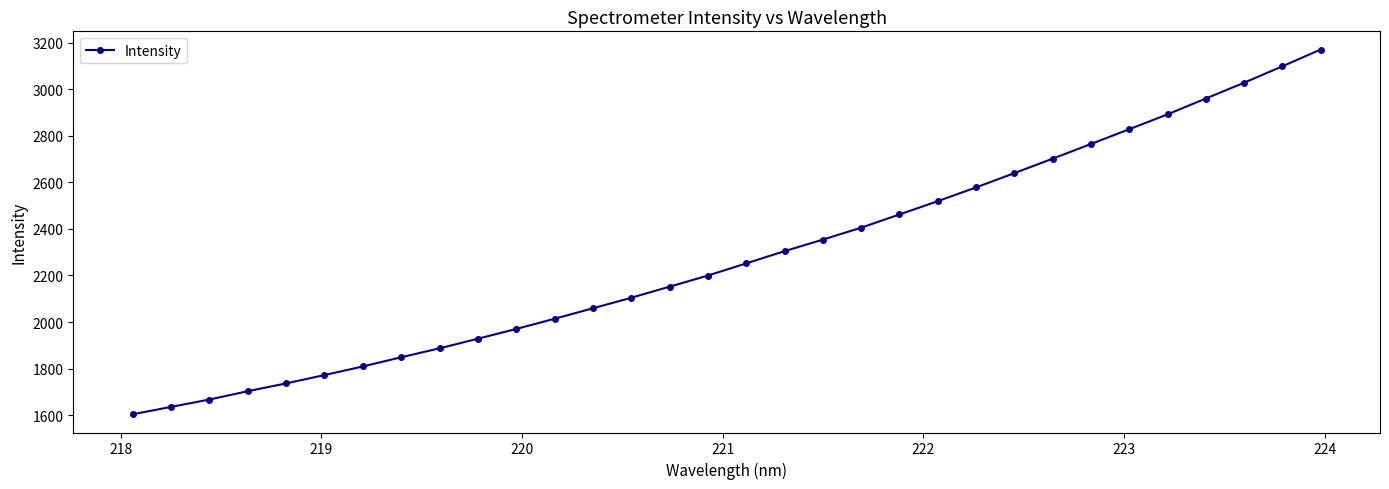

What is the sum of all values?

73052.6